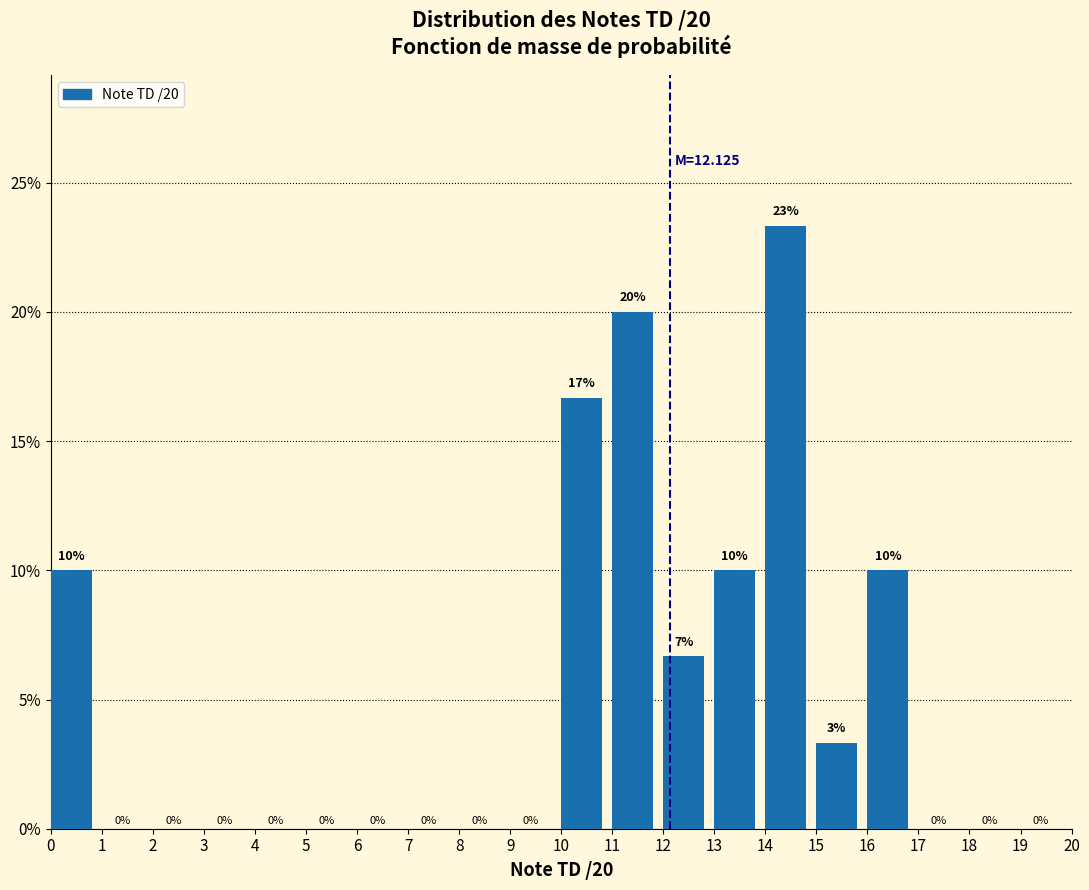

Over which range of the x-axis is the bar tallest?

14 to 15